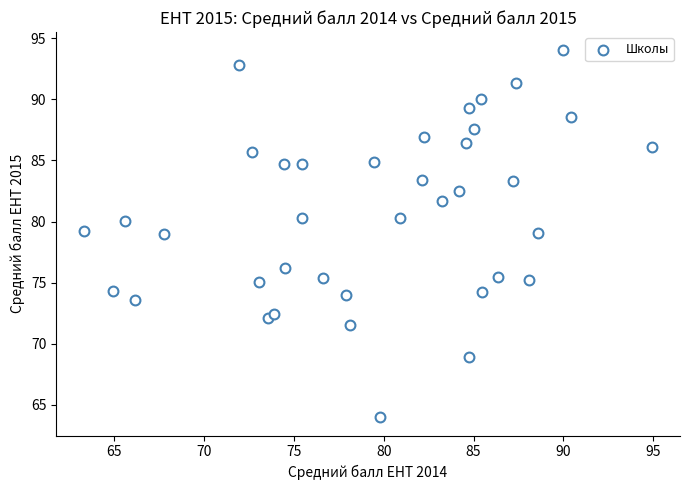

What is the range of X values (max minus min)?

31.6